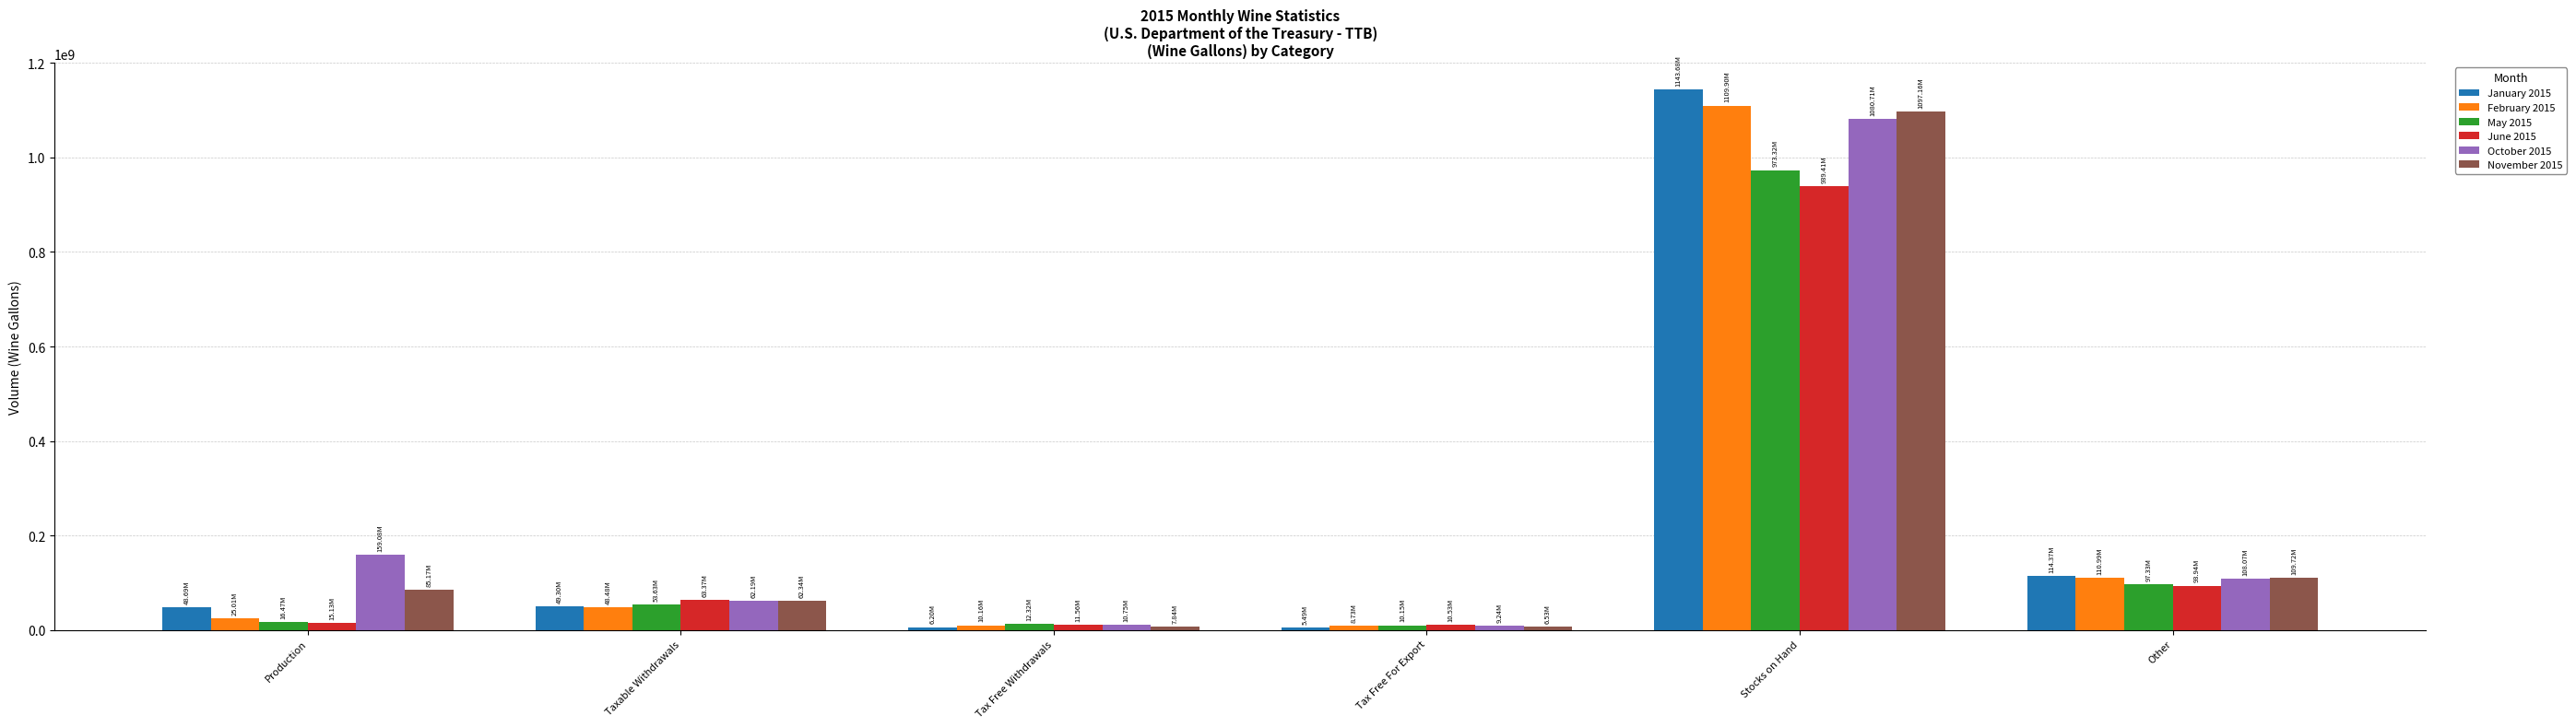

List the series in order of their peak value, lowest first.

June 2015, May 2015, October 2015, November 2015, February 2015, January 2015